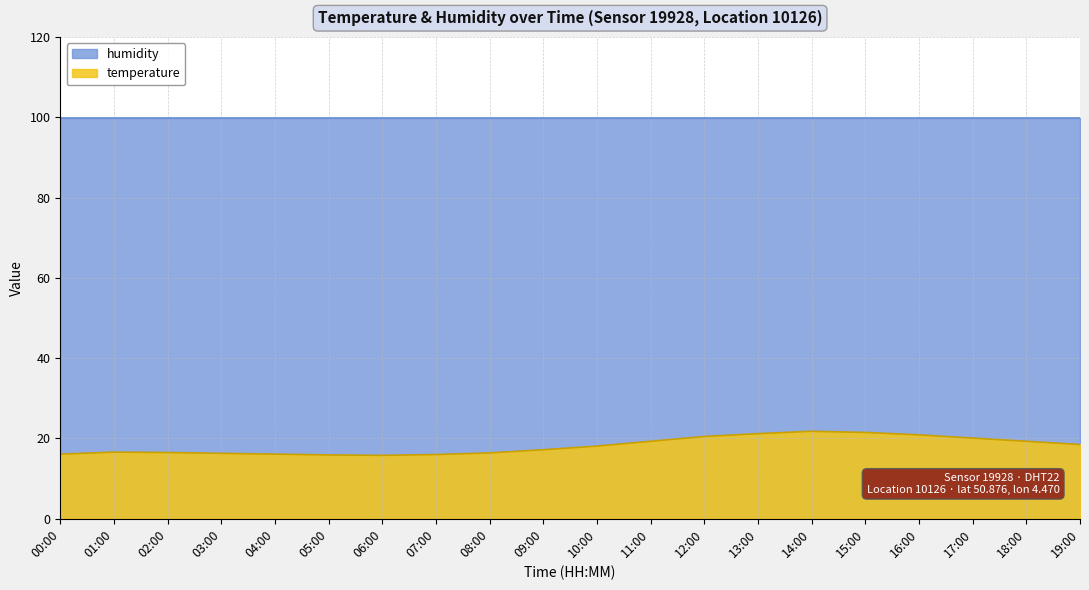

What is the label of the 4th point from the left?

03:00